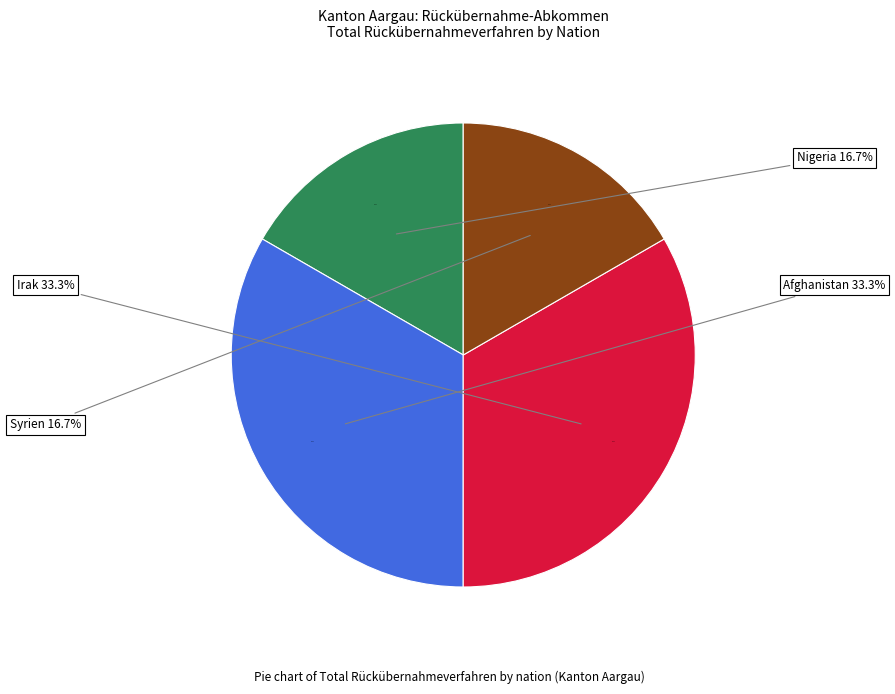

Is it true that Afghanistan is 33% of the pie?

True